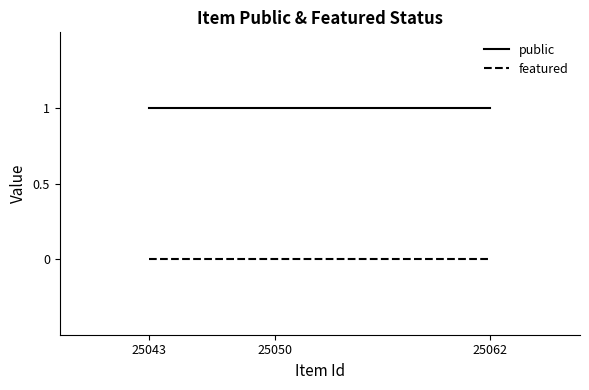

Reading right to left, what are all the values shown in this chart?

public: 1	1	1
featured: 0	0	0